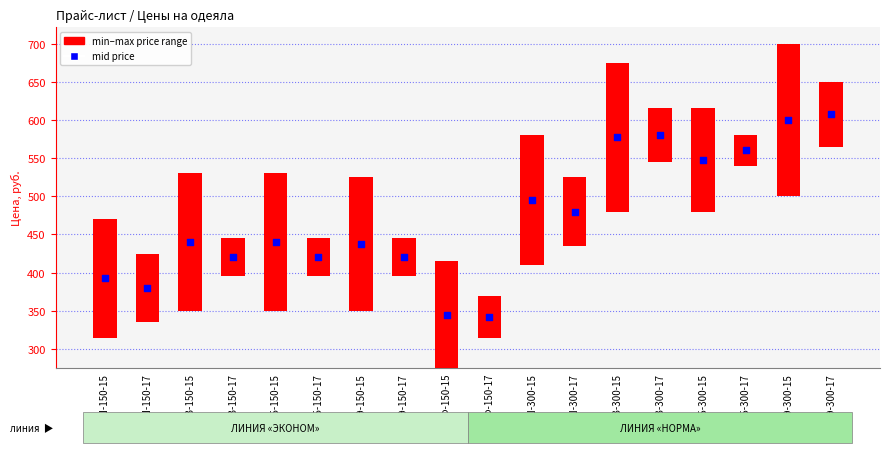

Approximately how many times larger is the value at ОНЭ-300-15 compared to ООБ-150-17?

1.4